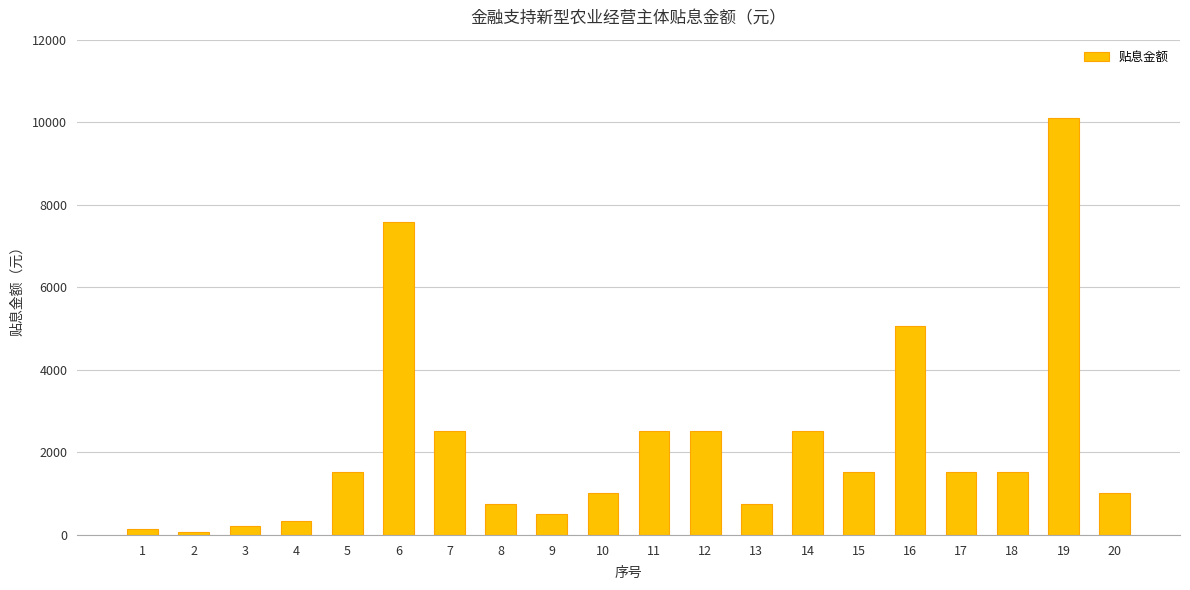

Which has a higher value, 15 or 14?

14